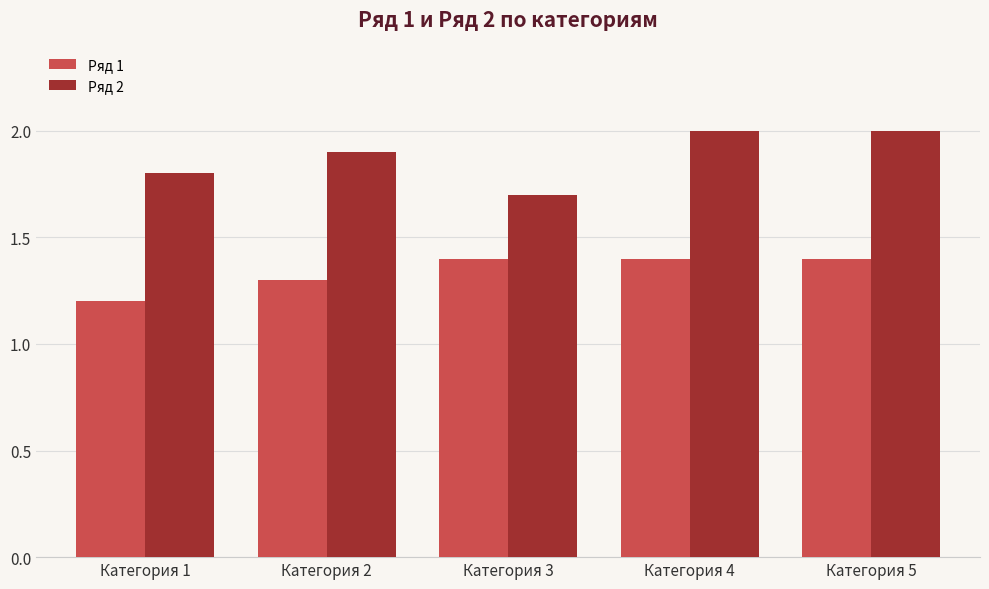

How many series are shown in this chart?

2